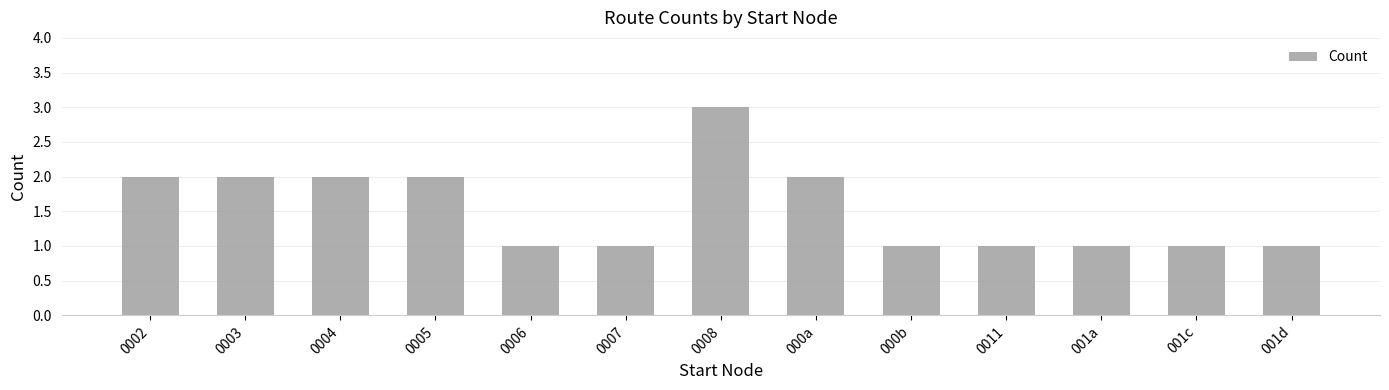

How many data points does each series have?

13